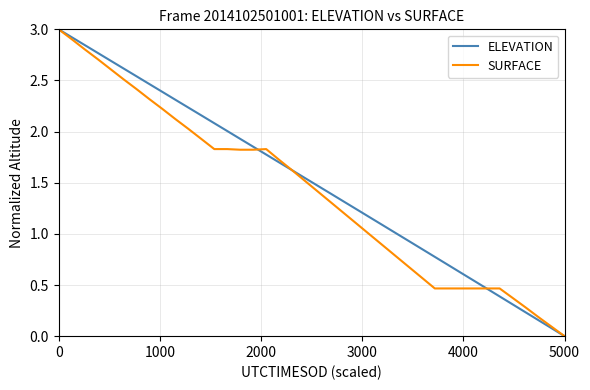

What is the greatest value displayed?

3.0